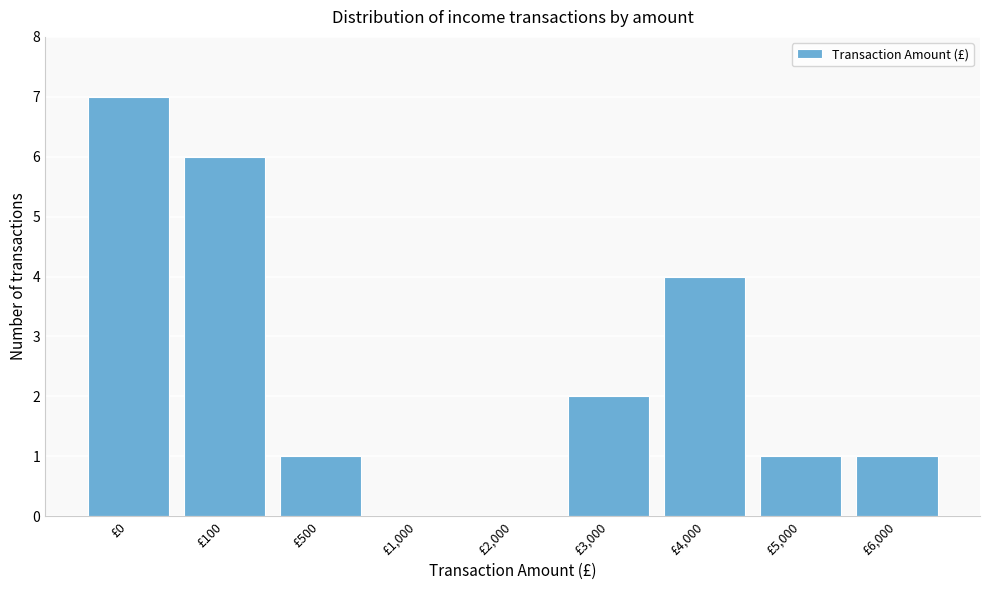

Reading left to right, extract all data points from this chart.

£0=7	£100=6	£500=1	£1,000=0	£2,000=0	£3,000=2	£4,000=4	£5,000=1	£6,000=1